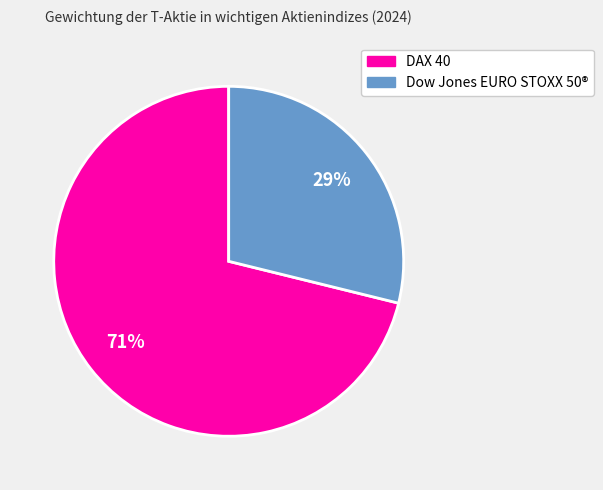

To the nearest percent, what is the difference between the DAX 40 and Dow Jones EURO STOXX 50® slice percentages?

42%